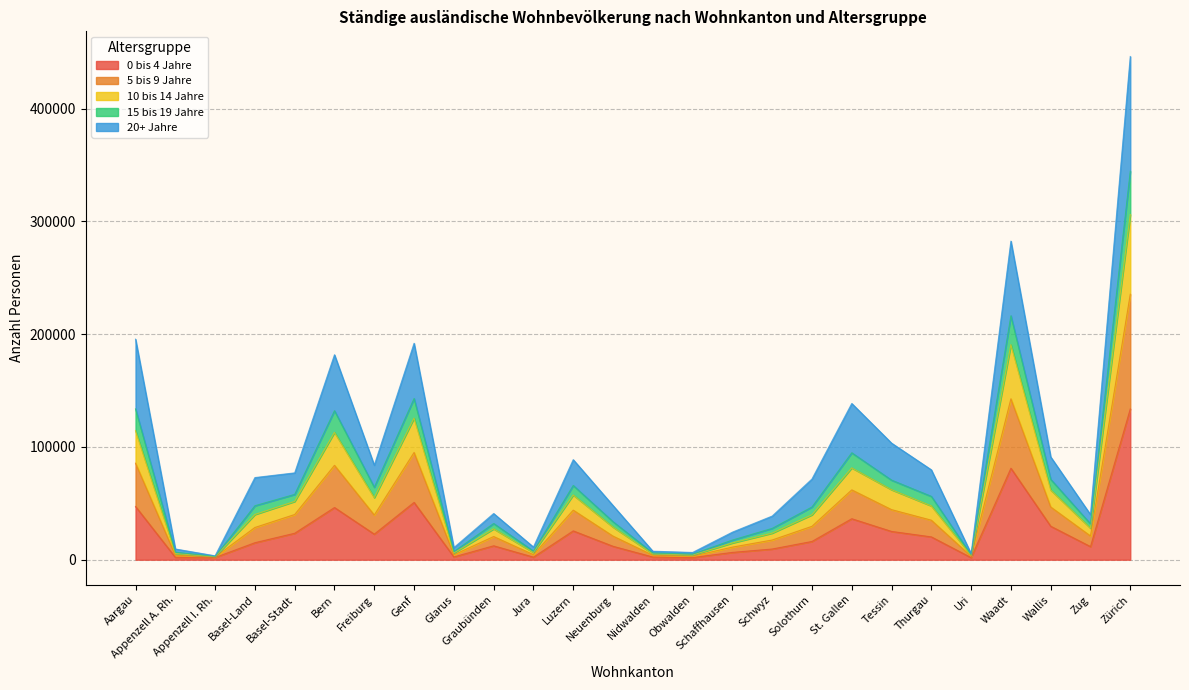

List the labels in order of 5 bis 9 Jahre value, smallest first.

Appenzell I. Rh., Uri, Obwalden, Nidwalden, Appenzell A. Rh., Glarus, Jura, Schaffhausen, Schwyz, Graubünden, Zug, Neuenburg, Solothurn, Basel-Land, Thurgau, Basel-Stadt, Freiburg, Luzern, Wallis, Tessin, St. Gallen, Bern, Aargau, Genf, Waadt, Zürich